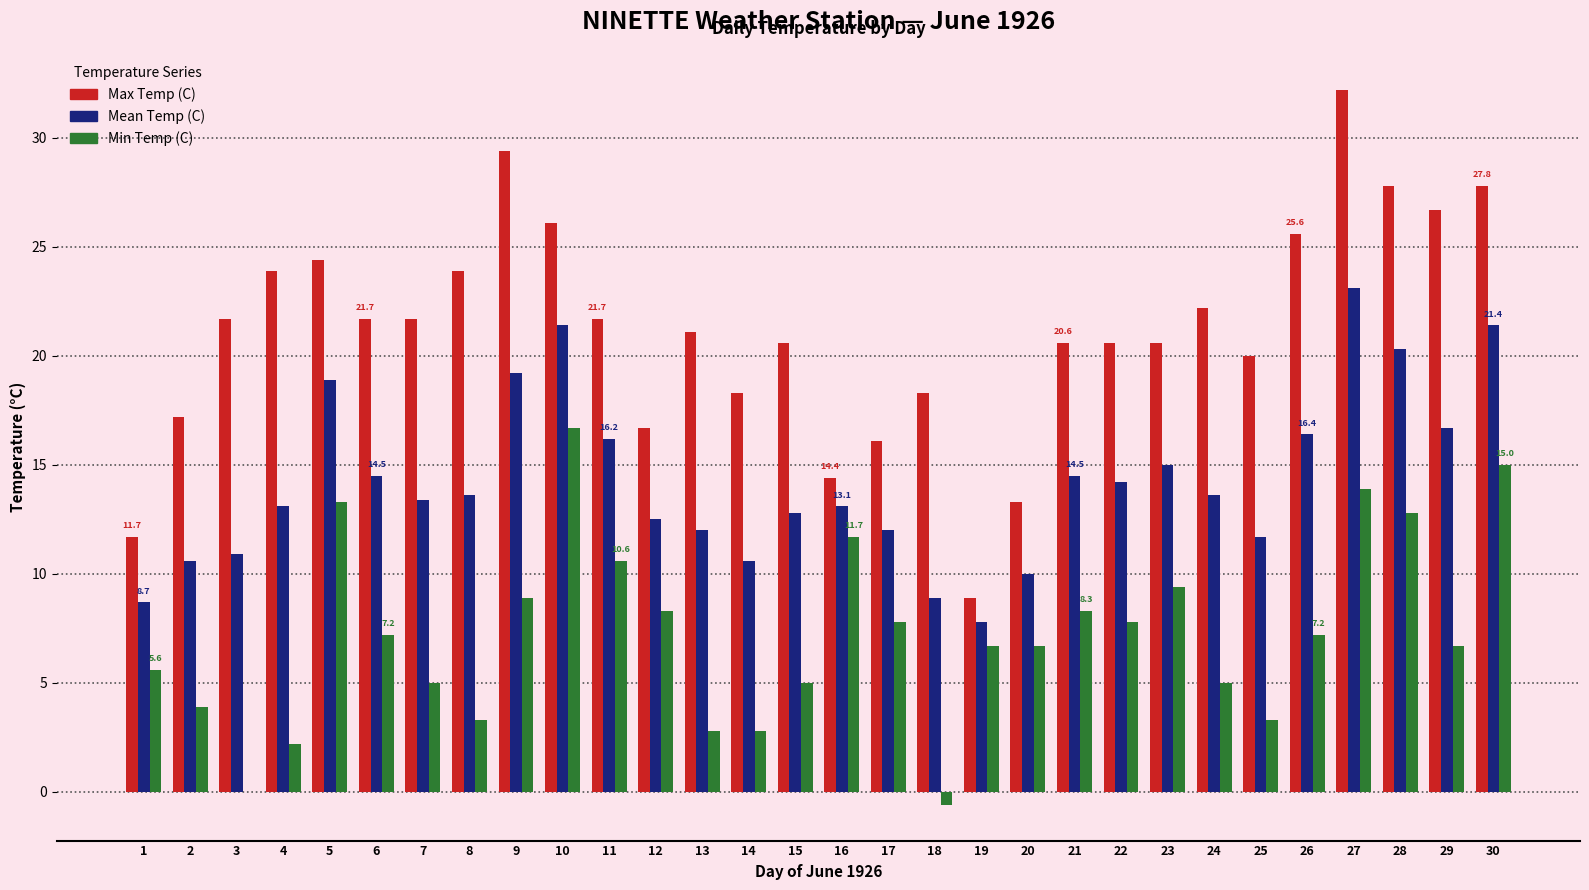

Reading right to left, what are all the values shown in this chart?

Max Temp (C): 30=27.8	29=26.7	28=27.8	27=32.2	26=25.6	25=20.0	24=22.2	23=20.6	22=20.6	21=20.6	20=13.3	19=8.9	18=18.3	17=16.1	16=14.4	15=20.6	14=18.3	13=21.1	12=16.7	11=21.7	10=26.1	9=29.4	8=23.9	7=21.7	6=21.7	5=24.4	4=23.9	3=21.7	2=17.2	1=11.7
Mean Temp (C): 30=21.4	29=16.7	28=20.3	27=23.1	26=16.4	25=11.7	24=13.6	23=15.0	22=14.2	21=14.5	20=10.0	19=7.8	18=8.9	17=12.0	16=13.1	15=12.8	14=10.6	13=12.0	12=12.5	11=16.2	10=21.4	9=19.2	8=13.6	7=13.4	6=14.5	5=18.9	4=13.1	3=10.9	2=10.6	1=8.7
Min Temp (C): 30=15.0	29=6.7	28=12.8	27=13.9	26=7.2	25=3.3	24=5.0	23=9.4	22=7.8	21=8.3	20=6.7	19=6.7	18=-0.6	17=7.8	16=11.7	15=5.0	14=2.8	13=2.8	12=8.3	11=10.6	10=16.7	9=8.9	8=3.3	7=5.0	6=7.2	5=13.3	4=2.2	3=0.0	2=3.9	1=5.6